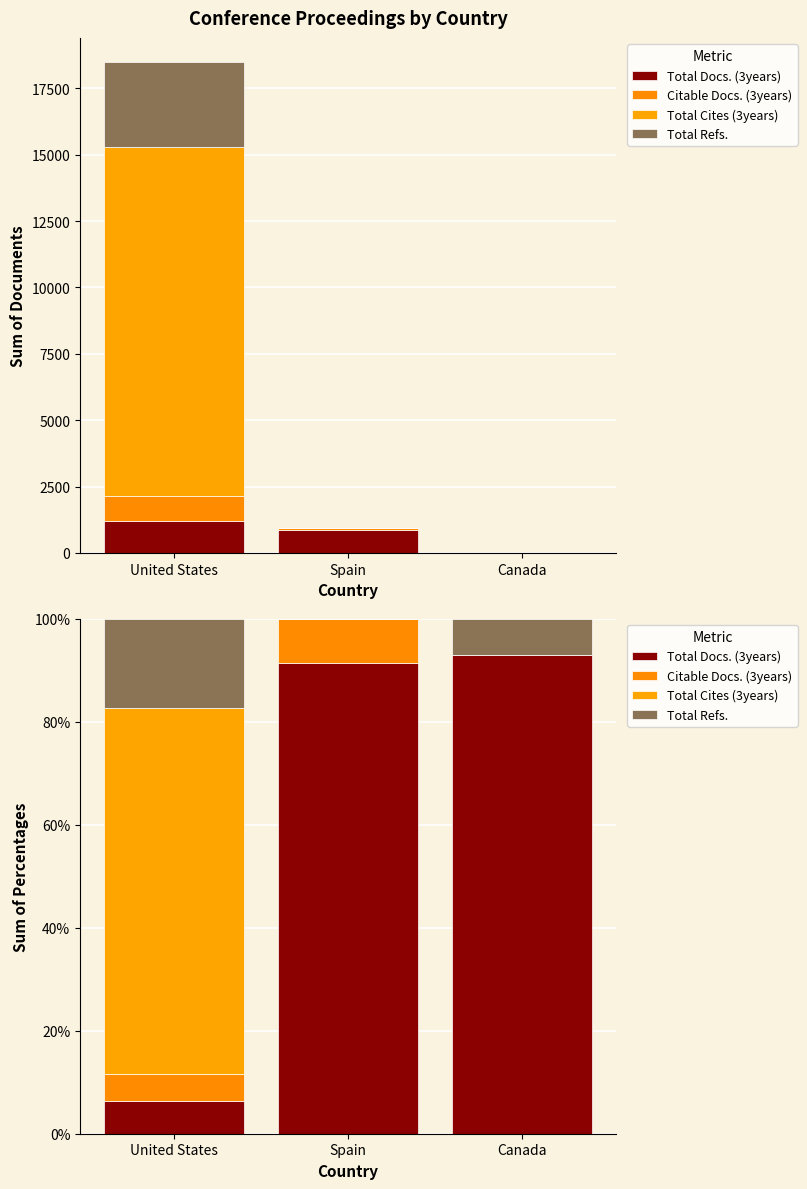

Which has a higher value, Canada or Spain?

Canada